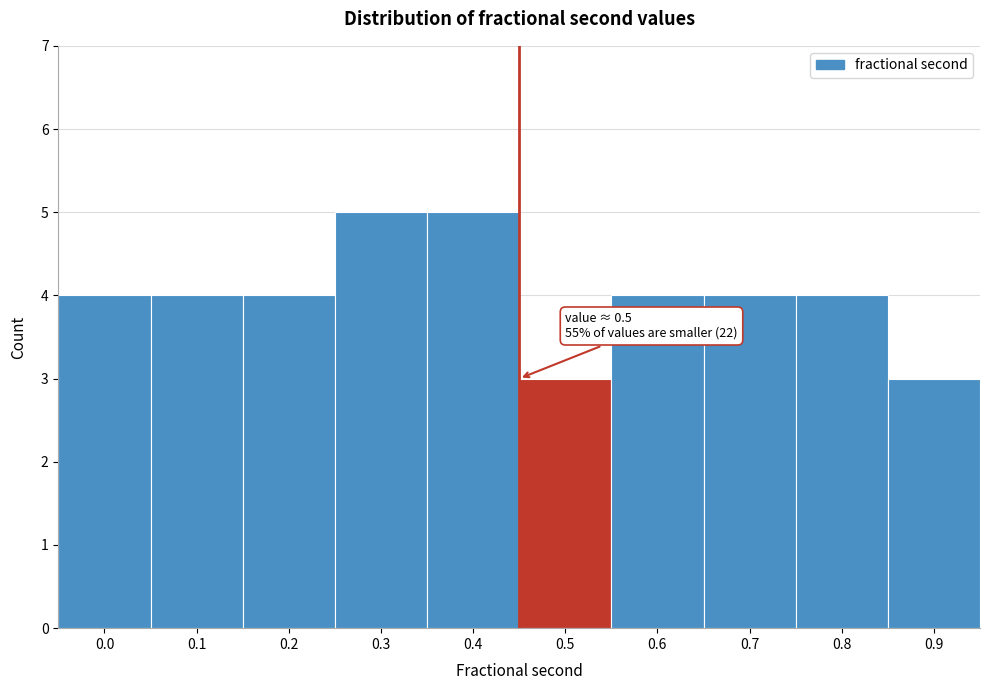

Reading left to right, transcribe all the data shown in this chart.

4	4	4	5	5	3	4	4	4	3